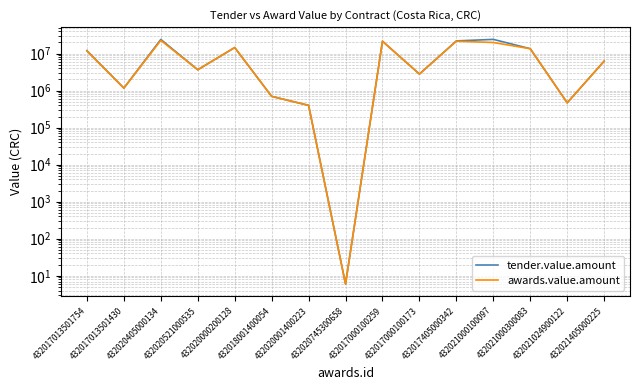

Reading left to right, extract all data points from this chart.

tender.value.amount: 432017013501754=12000000.0	432017013501430=1170000.0	432020405000134=24140947.9	432020521000535=3658940.0	432020000200128=14560000.0	432018001400054=700000.0	432020001400223=400000.0	432020745300658=6.0	432017000100259=21567759.0	432017000100173=2803000.0	432017405000342=22000000.0	432021000100097=24211339.0	432021000300083=13542708.6	432021024900122=469000.0	432021405000225=6250000.0
awards.value.amount: 432017013501754=11768330.0	432017013501430=1170000.0	432020405000134=22736671.9	432020521000535=3658940.0	432020000200128=14560000.0	432018001400054=698500.0	432020001400223=399902.5	432020745300658=6.0	432017000100259=21567759.0	432017000100173=2802210.0	432017405000342=21611080.5	432021000100097=19937875.9	432021000300083=13542708.6	432021024900122=469000.0	432021405000225=6236778.6